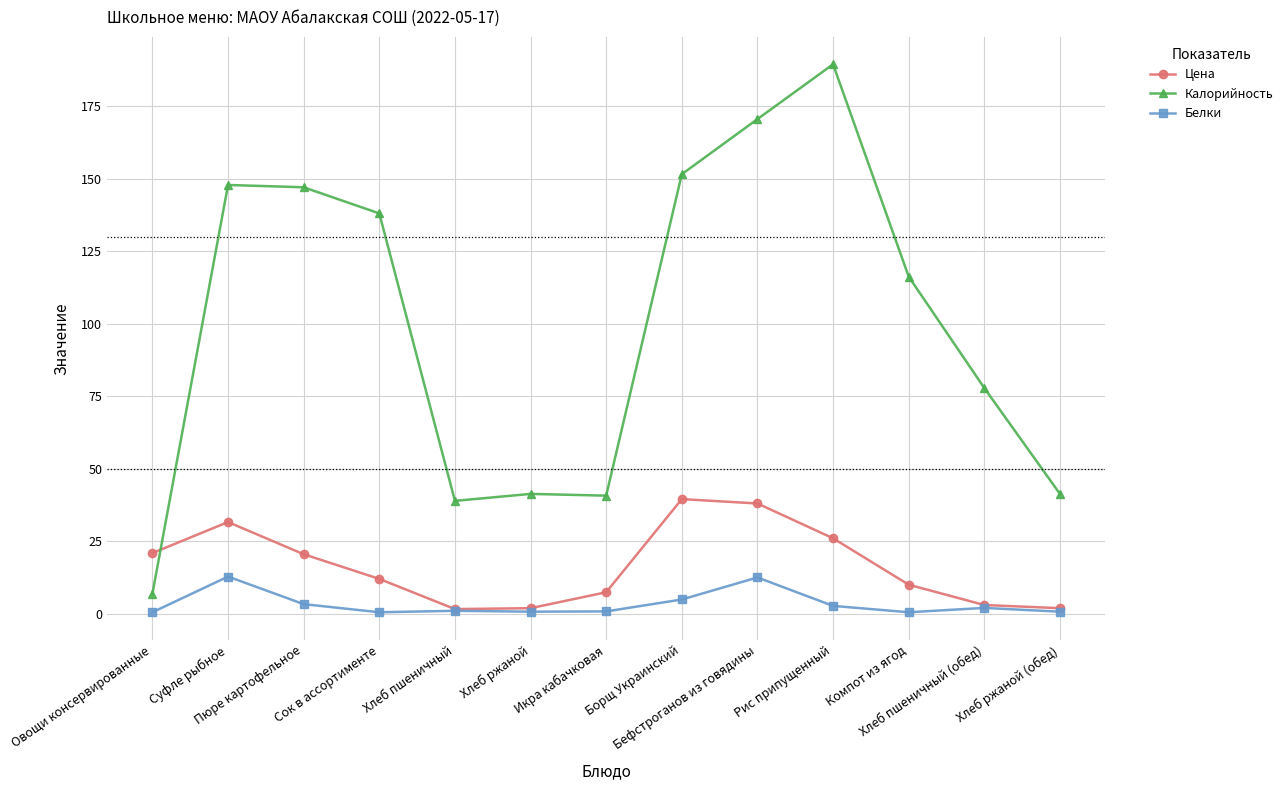

How many values in the Калорийность series exceed 116?

7